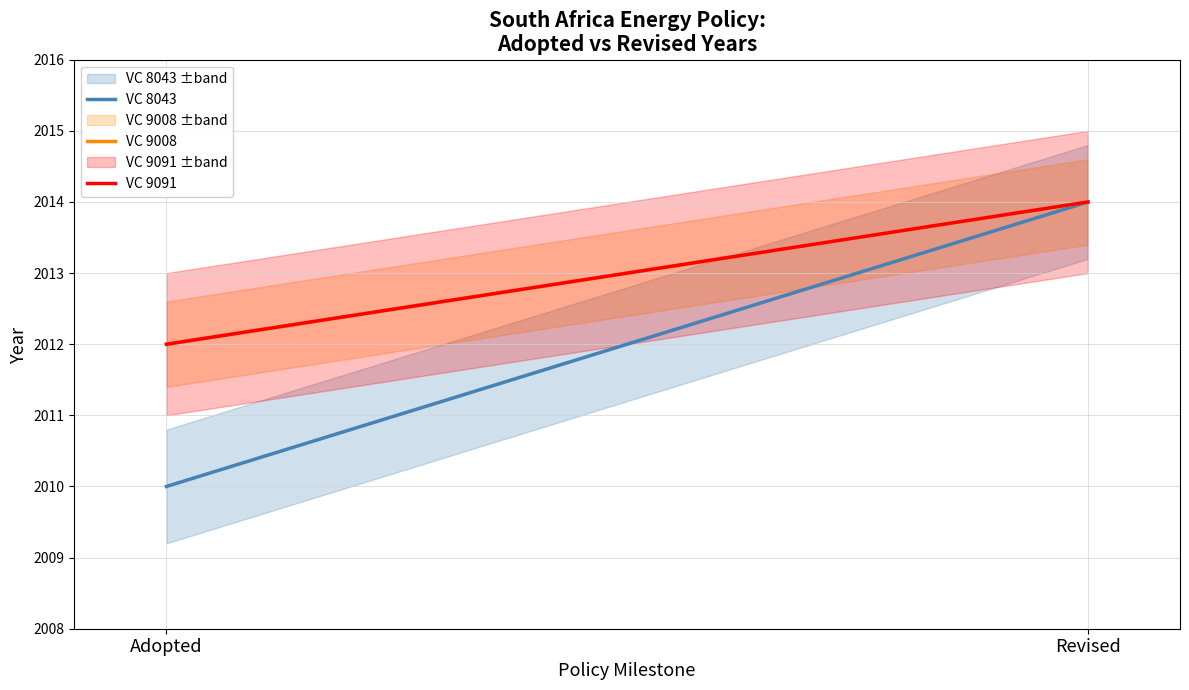

What is the highest value of the VC 9008 series?

2014